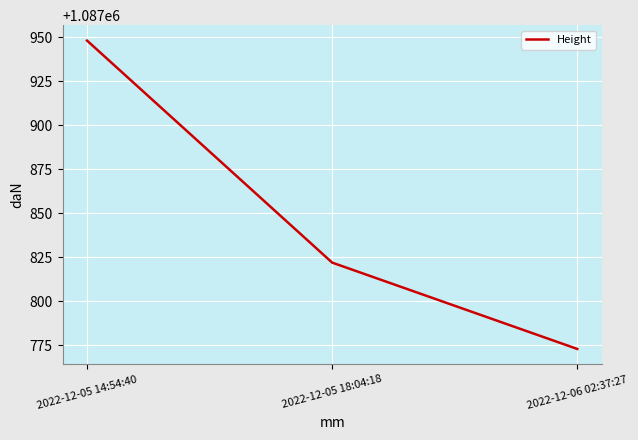

How many values are below 1087822?

1